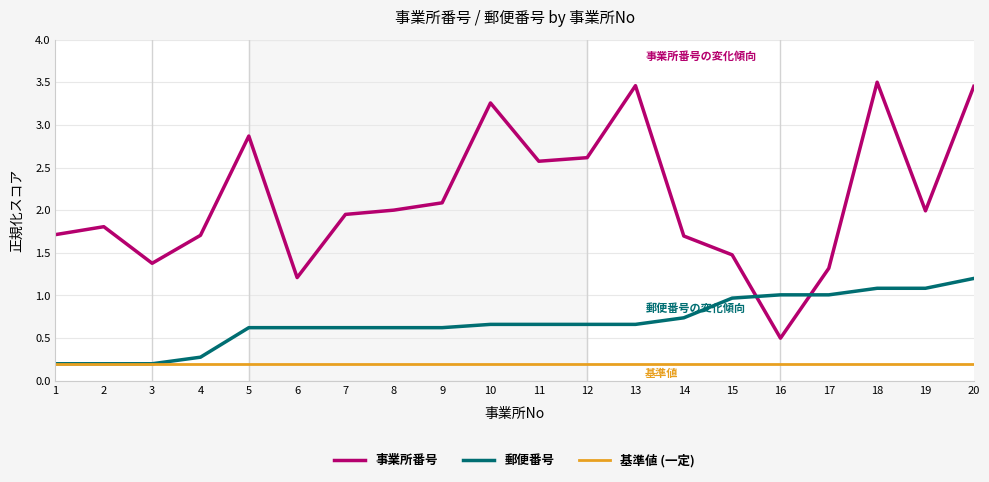

At which label does 事業所番号 reach its minimum?

16